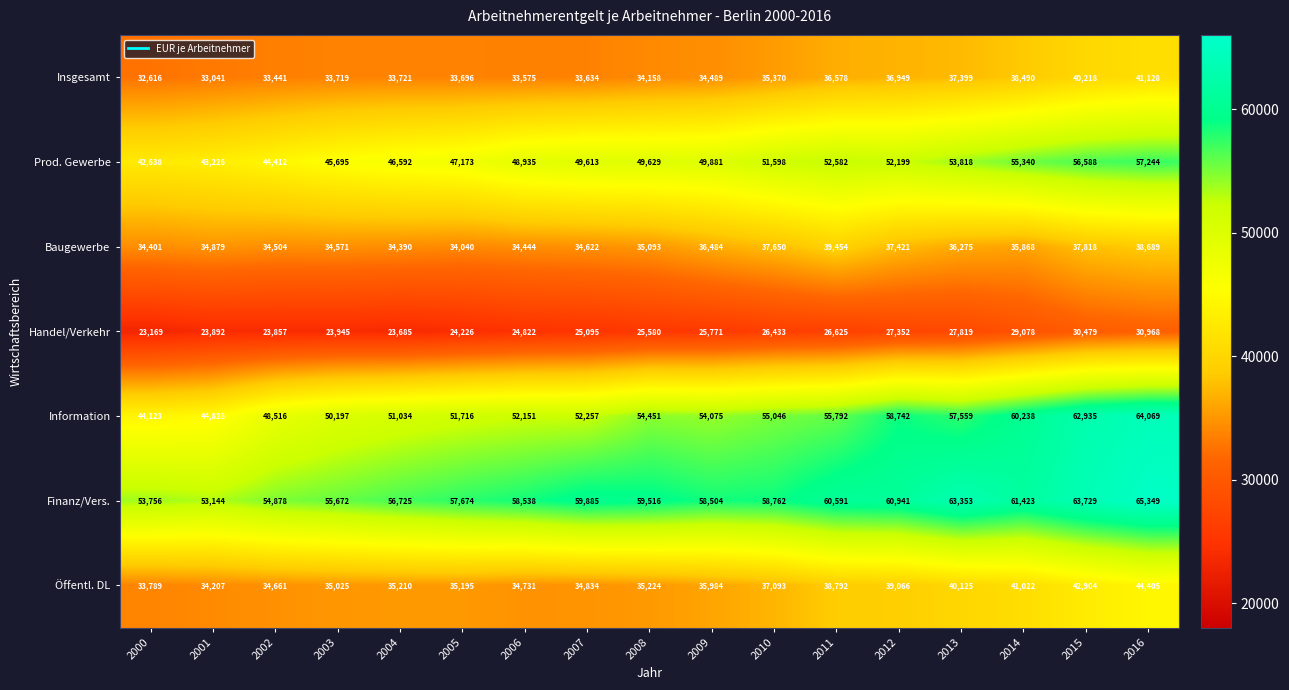

What is the sum of all Finanz/Vers. values?

1002440